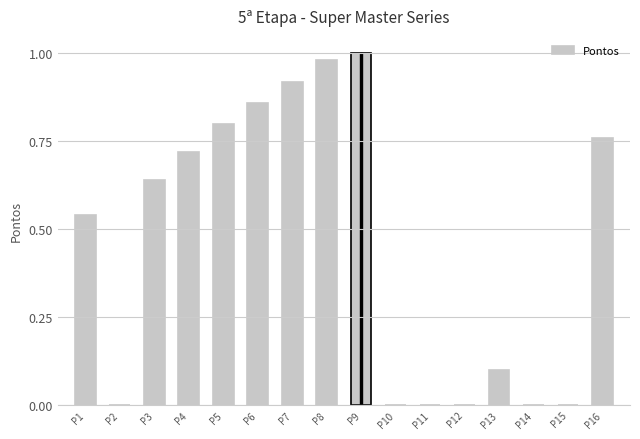

How many categories are shown in the chart?

16